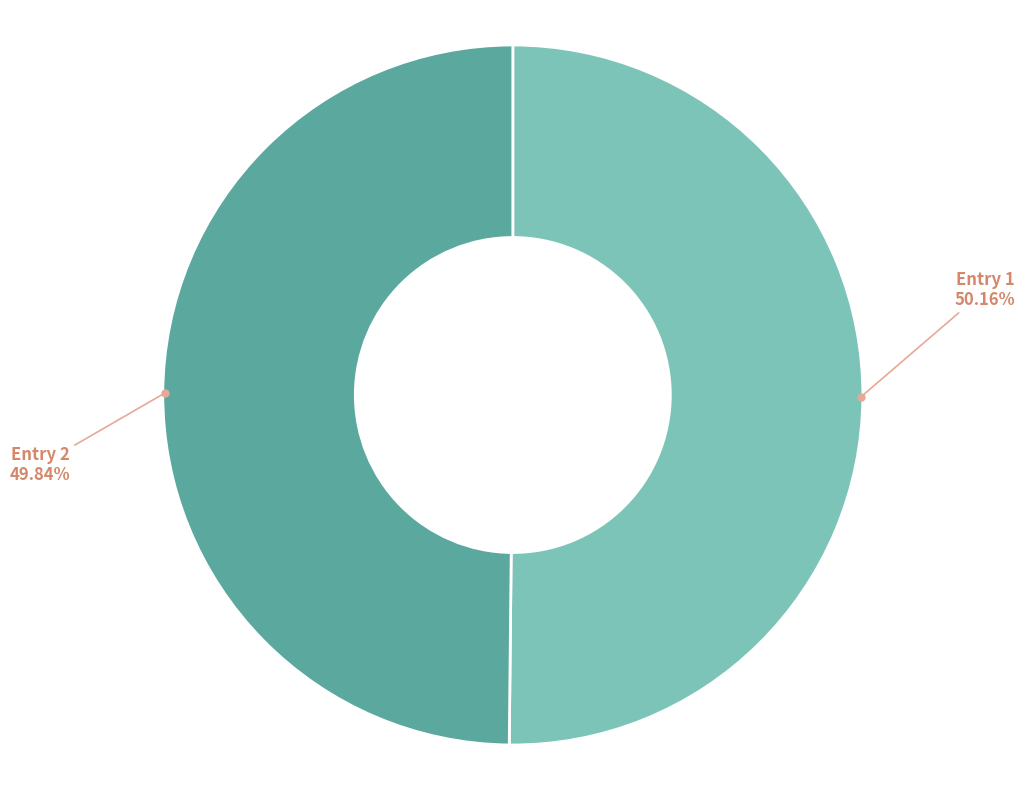

Combined, do Entry 1 and Entry 2 account for over 50%?

Yes